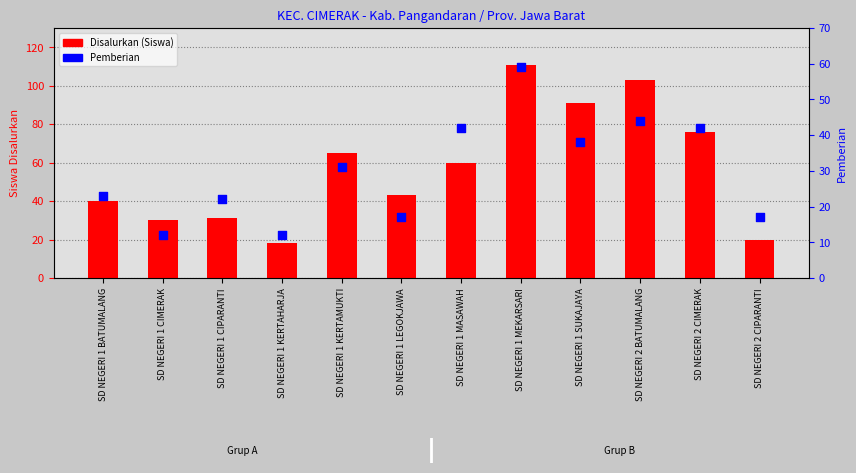

Which series reaches the minimum Y coordinate?

Pemberian